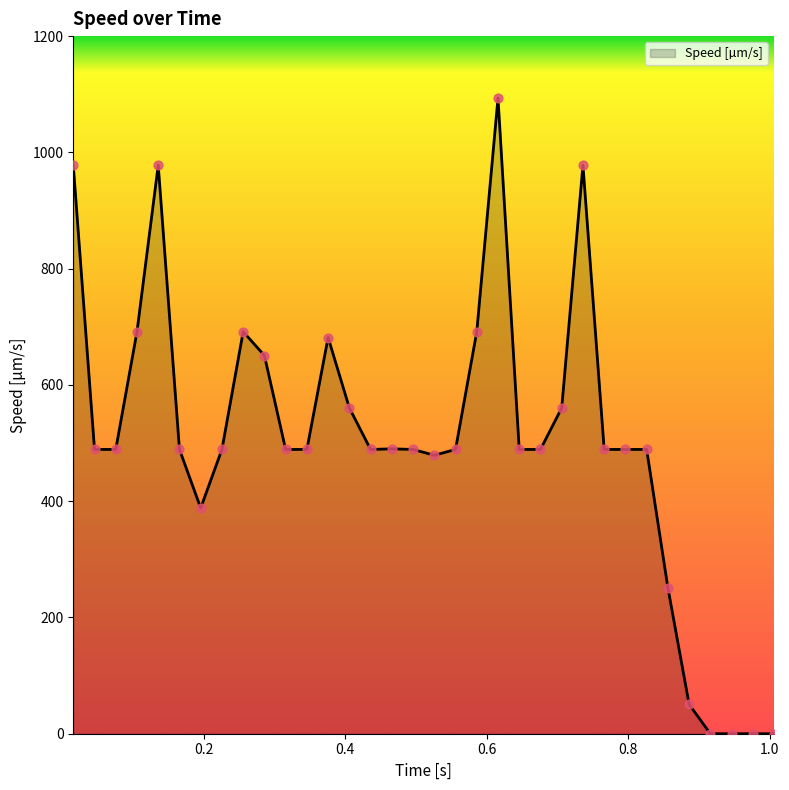

What is the maximum value shown in the chart?

1093.4